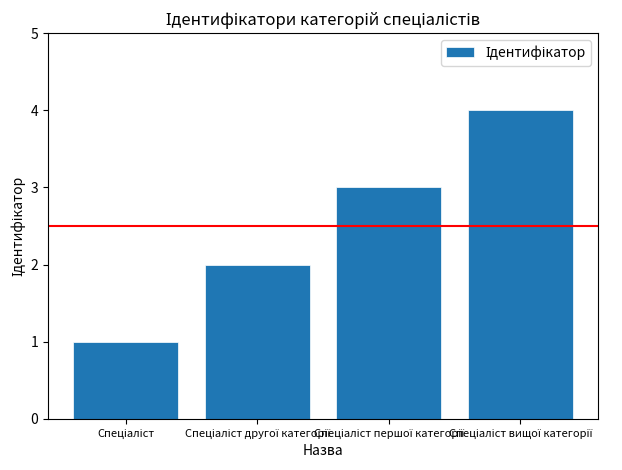

What is the sum of all values?

10